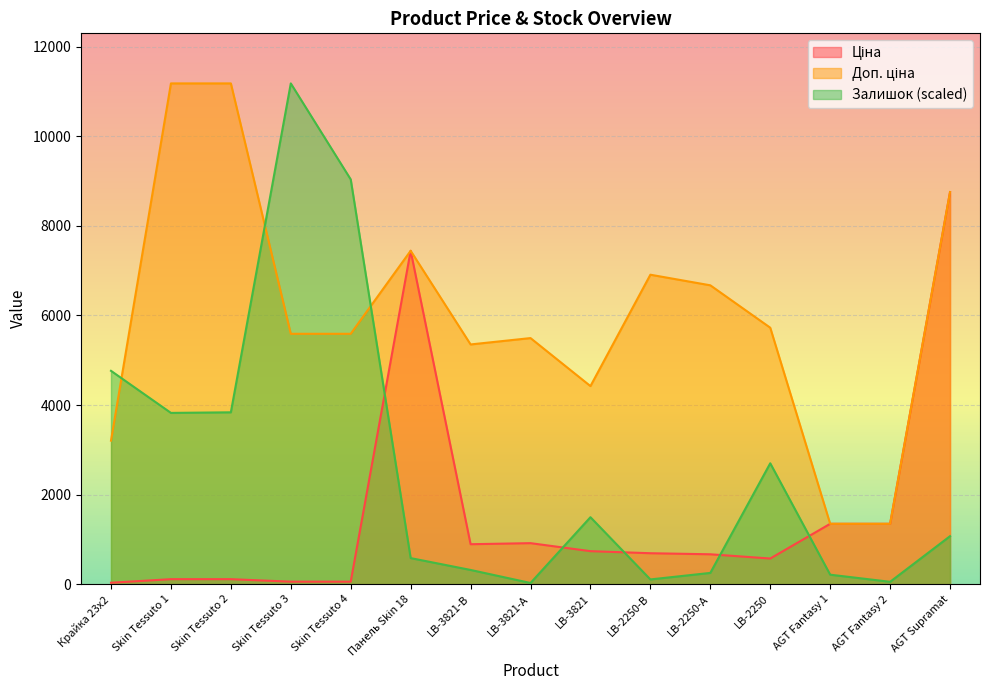

Does the chart display data point markers on the line(s)?

No